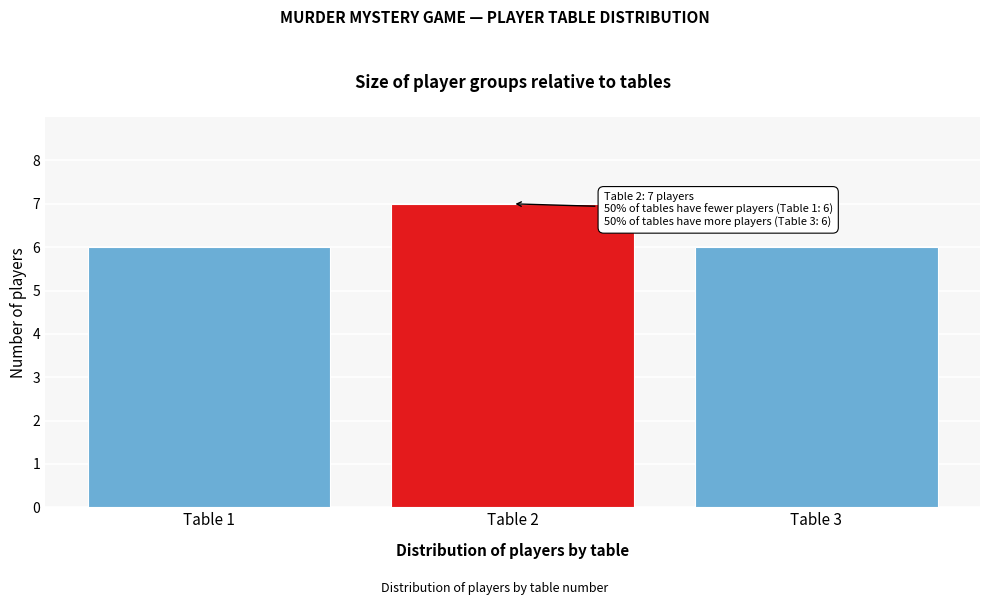

Reading left to right, transcribe all the data shown in this chart.

6	7	6